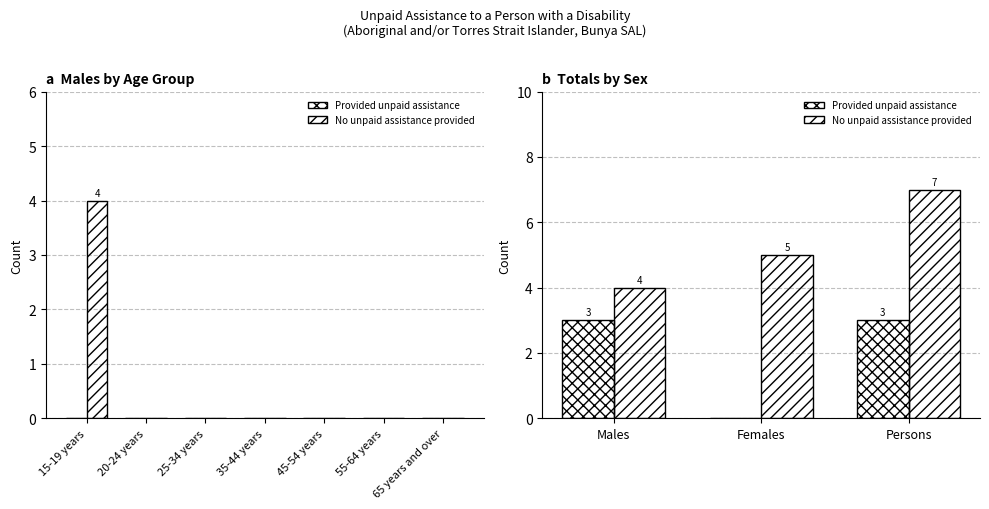

Between Females and Persons, which is larger?

Persons